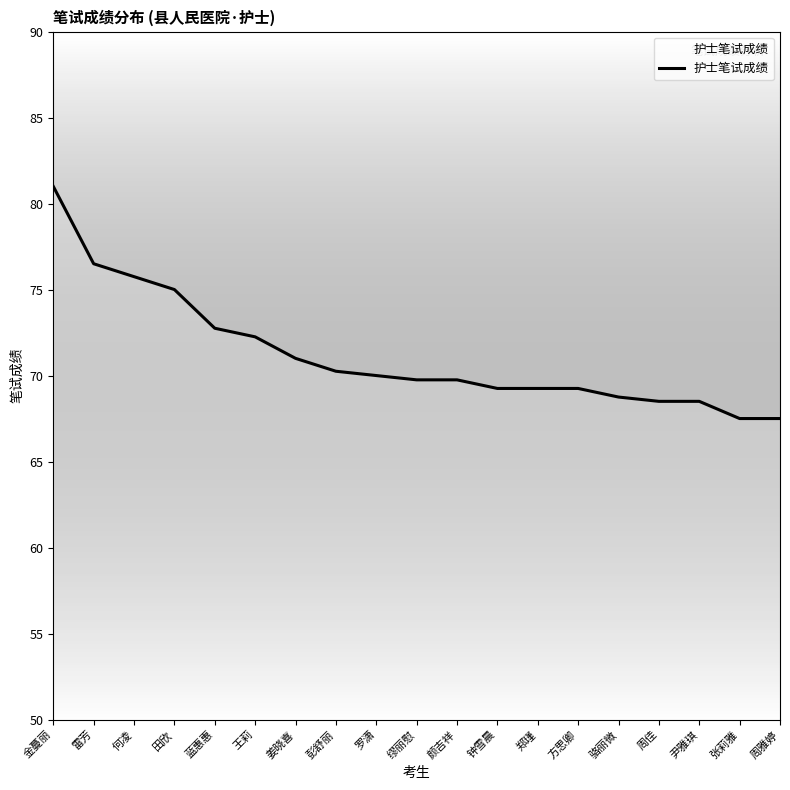

What is the sum of all values?

1352.5